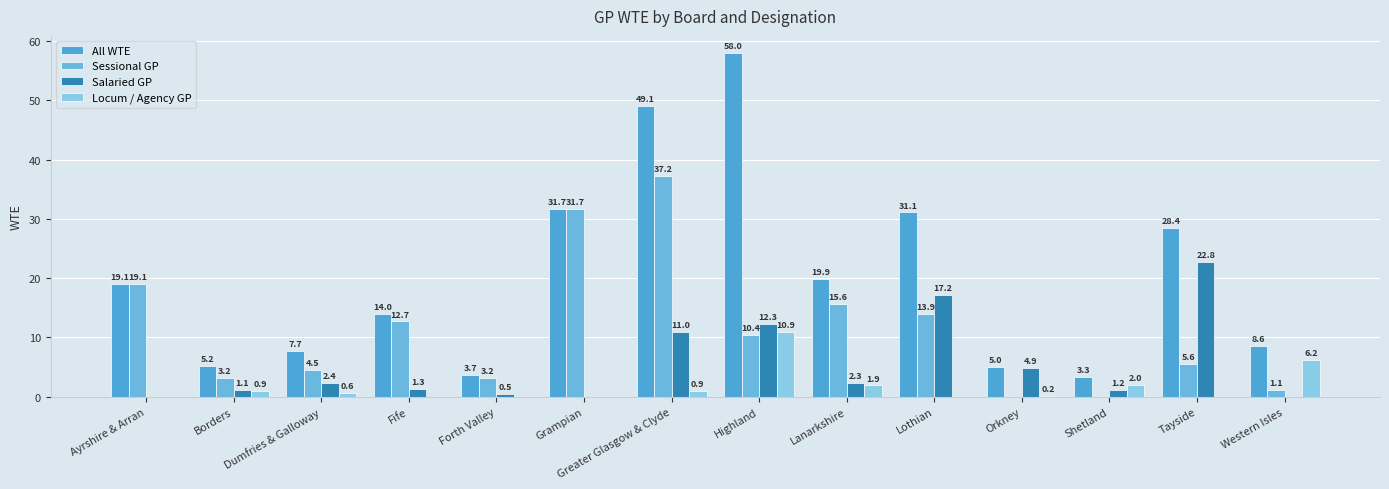

Reading left to right, transcribe all the data shown in this chart.

All WTE: 19.1	5.2	7.7	14.0	3.7	31.7	49.1	58.0	19.9	31.1	5.0	3.3	28.4	8.6
Sessional GP: 19.1	3.2	4.5	12.7	3.2	31.7	37.2	10.4	15.6	13.9	0.0	0.0	5.6	1.1
Salaried GP: 0.0	1.1	2.4	1.3	0.5	0.0	11.0	12.3	2.3	17.2	4.9	1.2	22.8	0.0
Locum / Agency GP: 0.0	0.9	0.6	0.0	0.0	0.0	0.9	10.9	1.9	0.0	0.2	2.0	0.0	6.2